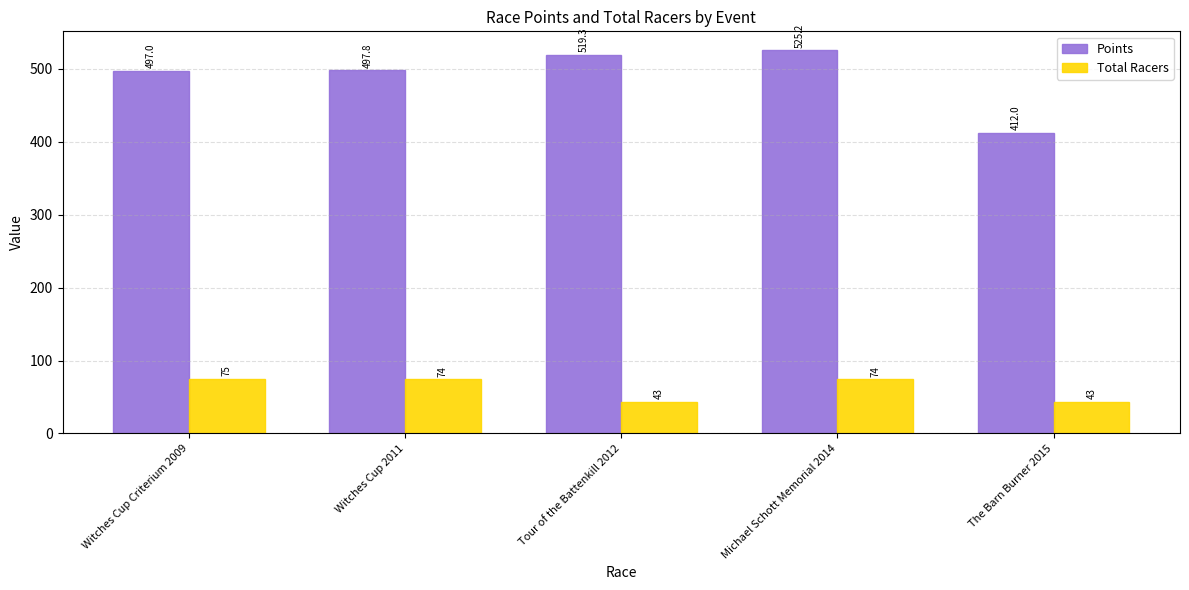

Where does the Total Racers series first go above 74?

Witches Cup Criterium 2009